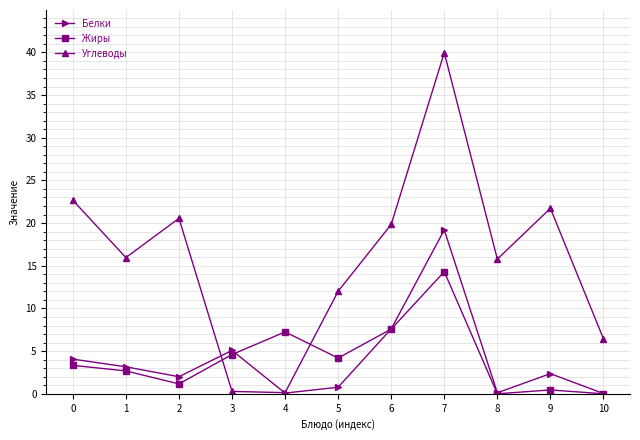

At which label is Белки closest to 9?

6